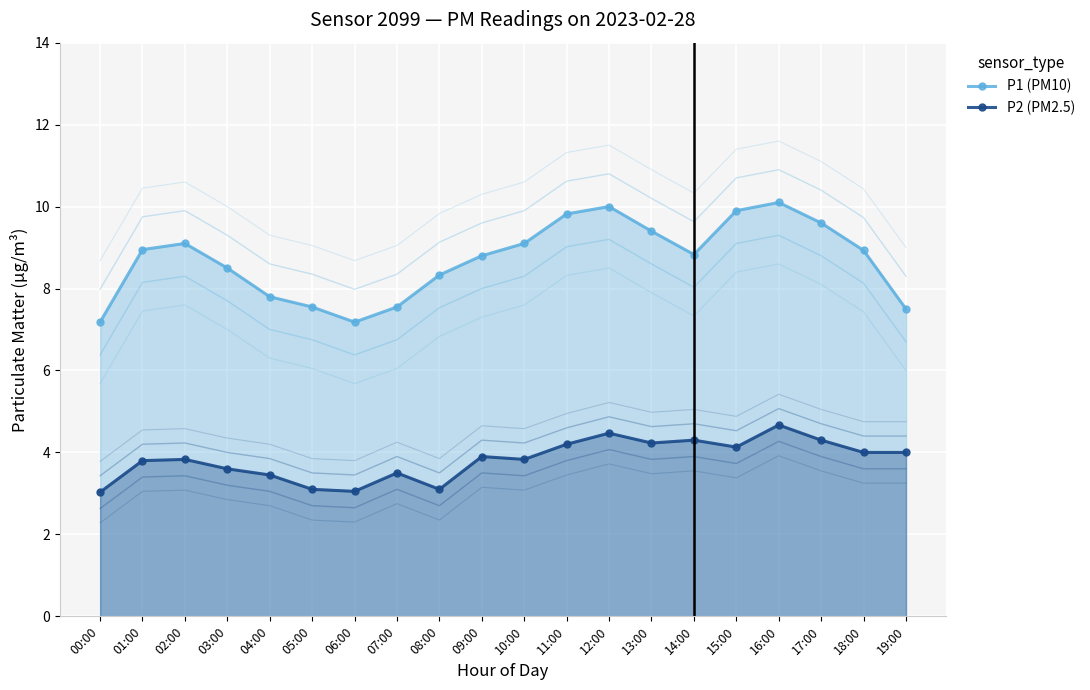

What is the smallest value displayed?

3.0